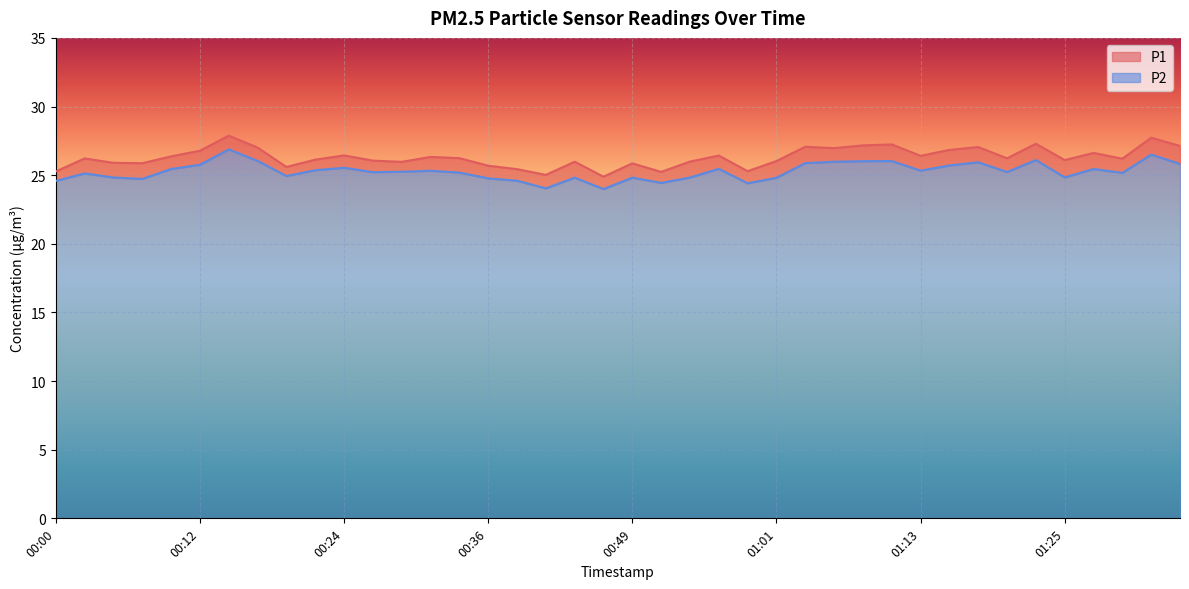

Reading right to left, list all the values displayed in this chart.

P1: 27.1	27.7	26.2	26.6	26.1	27.3	26.2	27.1	26.8	26.4	27.2	27.2	27.0	27.1	26.0	25.3	26.4	26.0	25.2	25.9	24.9	26.0	25.0	25.4	25.7	26.2	26.3	26.0	26.1	26.4	26.1	25.6	27.0	27.9	26.8	26.4	25.9	25.9	26.2	25.3
P2: 25.8	26.5	25.2	25.4	24.8	26.1	25.2	25.9	25.7	25.3	26.0	26.0	26.0	25.9	24.8	24.4	25.5	24.8	24.4	24.8	24.0	24.8	24.0	24.6	24.8	25.2	25.3	25.2	25.2	25.5	25.4	24.9	26.0	26.9	25.8	25.4	24.7	24.8	25.1	24.6